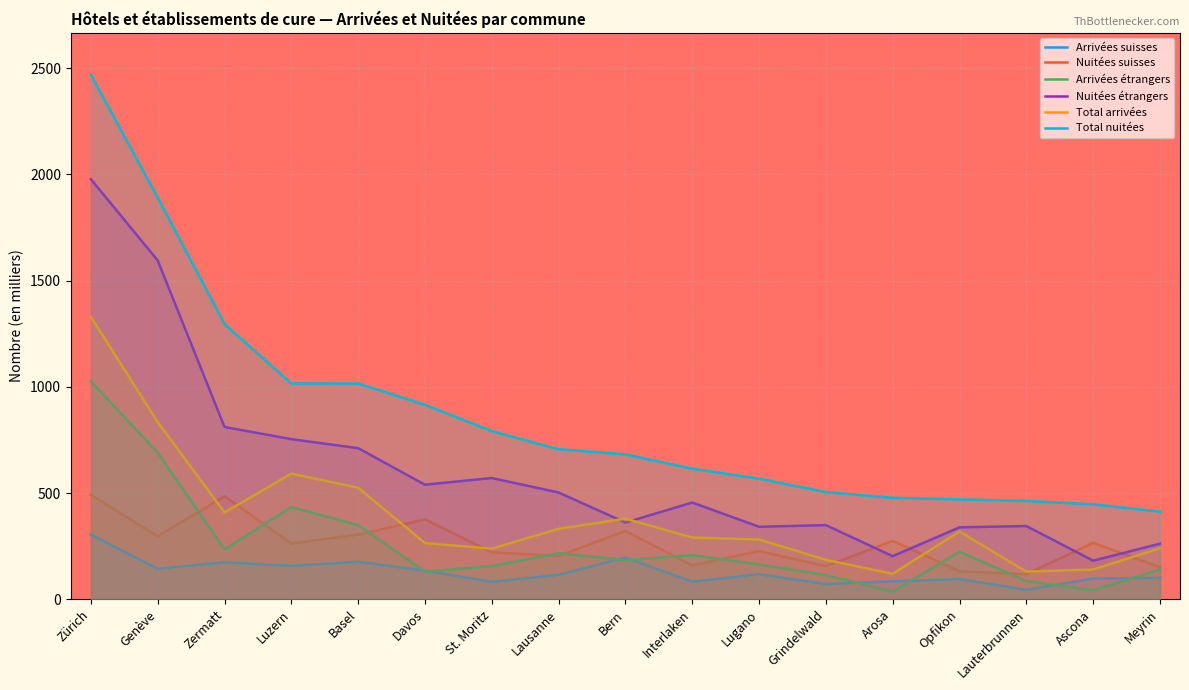

What is the value of the Arrivées suisses point at the 5th from the left?

176.5